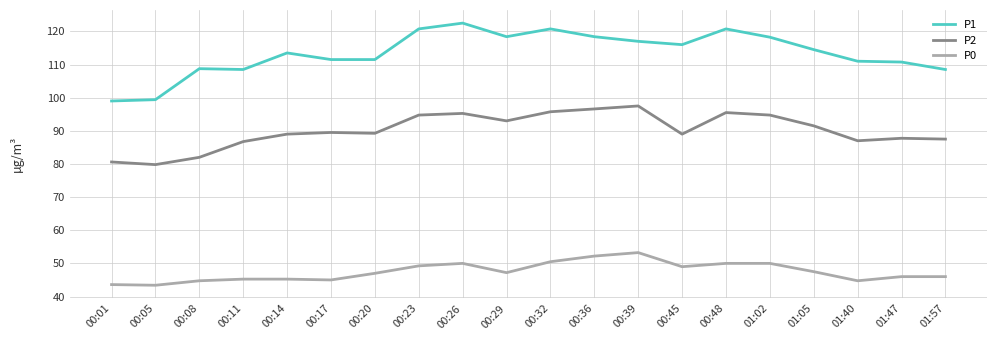

List the series in order of their overall mean, lowest first.

P0, P2, P1